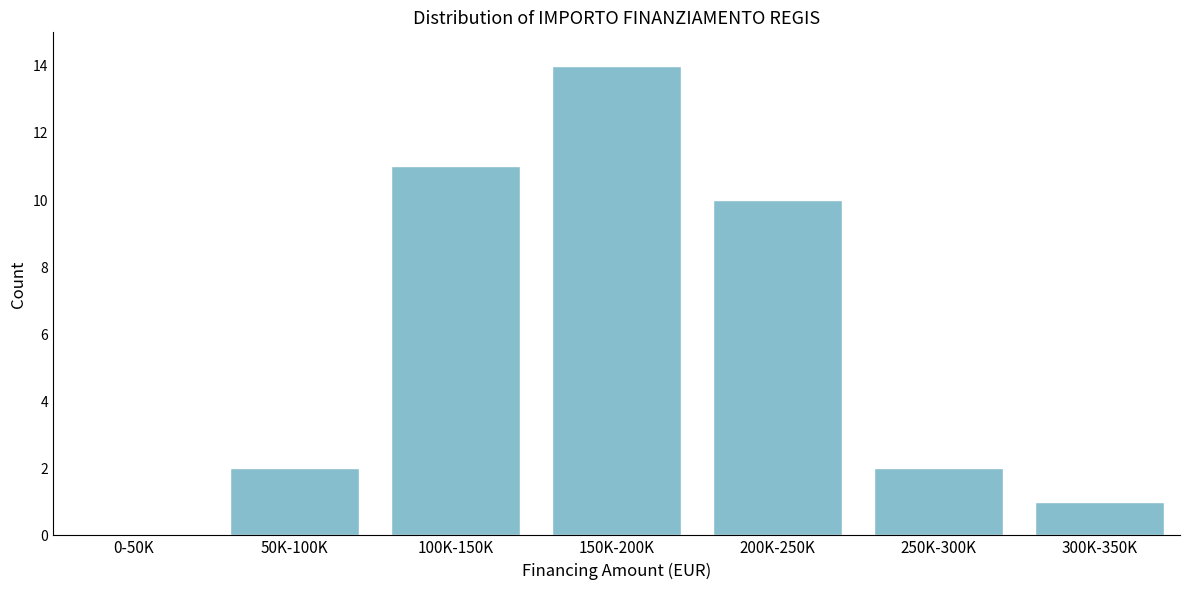

Reading right to left, extract all data points from this chart.

300K-350K=1	250K-300K=2	200K-250K=10	150K-200K=14	100K-150K=11	50K-100K=2	0-50K=0